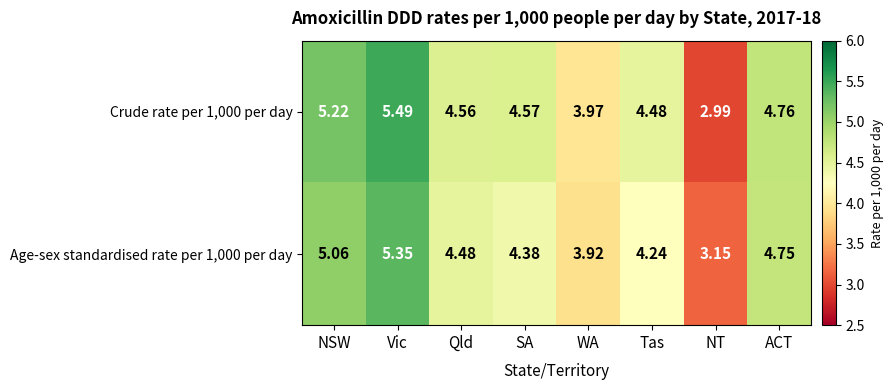

What is the total value across all series at NT?

6.1